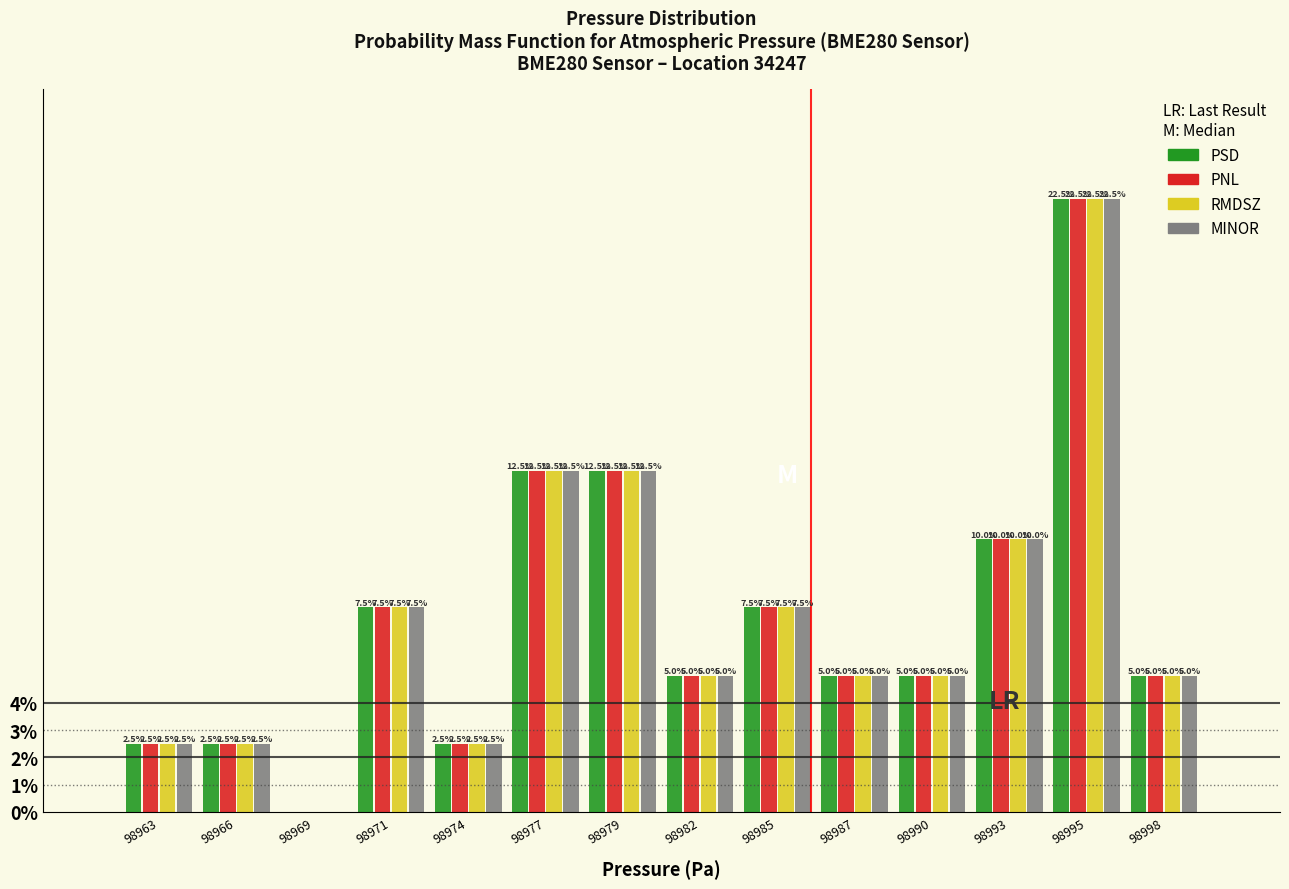

Reading left to right, list all the values displayed in this chart.

PSD: 98963=2.5	98966=2.5	98969=0.0	98971=7.5	98974=2.5	98977=12.5	98979=12.5	98982=5.0	98985=7.5	98987=5.0	98990=5.0	98993=10.0	98995=22.5	98998=5.0
PNL: 98963=2.5	98966=2.5	98969=0.0	98971=7.5	98974=2.5	98977=12.5	98979=12.5	98982=5.0	98985=7.5	98987=5.0	98990=5.0	98993=10.0	98995=22.5	98998=5.0
RMDSZ: 98963=2.5	98966=2.5	98969=0.0	98971=7.5	98974=2.5	98977=12.5	98979=12.5	98982=5.0	98985=7.5	98987=5.0	98990=5.0	98993=10.0	98995=22.5	98998=5.0
MINOR: 98963=2.5	98966=2.5	98969=0.0	98971=7.5	98974=2.5	98977=12.5	98979=12.5	98982=5.0	98985=7.5	98987=5.0	98990=5.0	98993=10.0	98995=22.5	98998=5.0